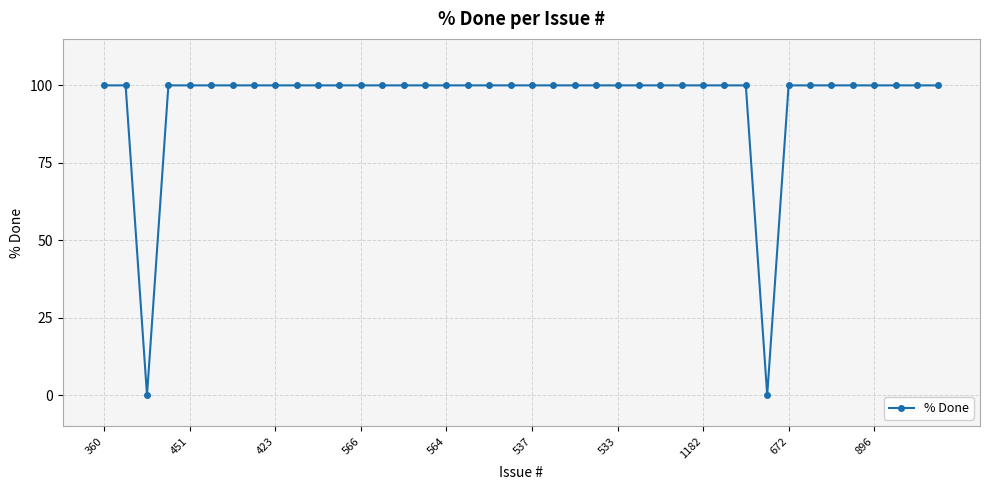

What is the greatest value displayed?

100